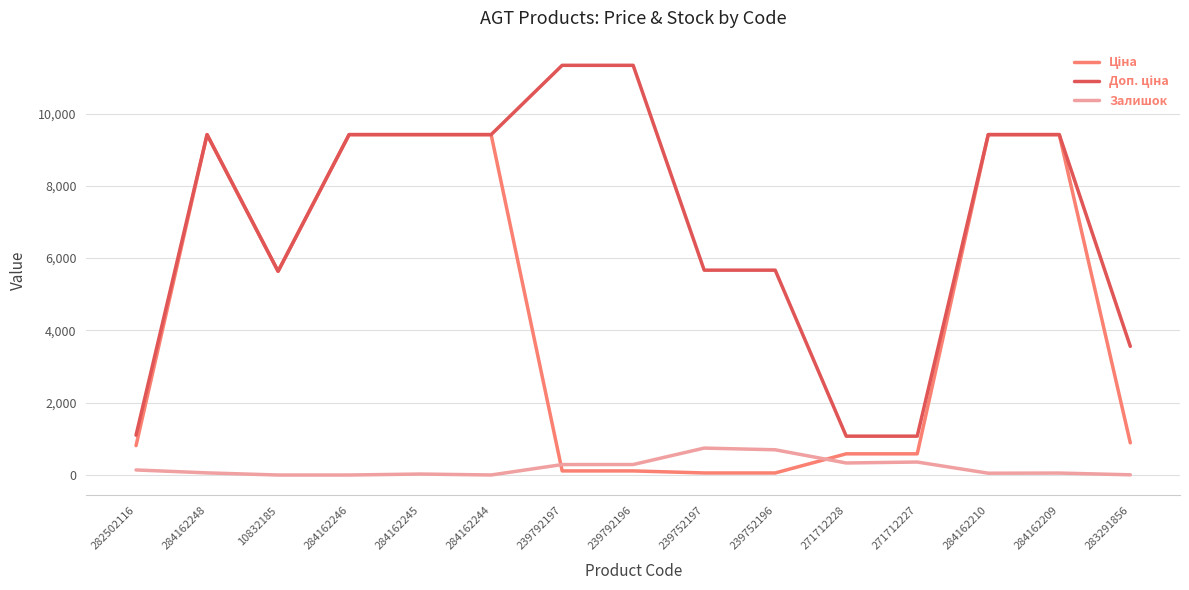

What is the highest value of the Залишок series?

745.0